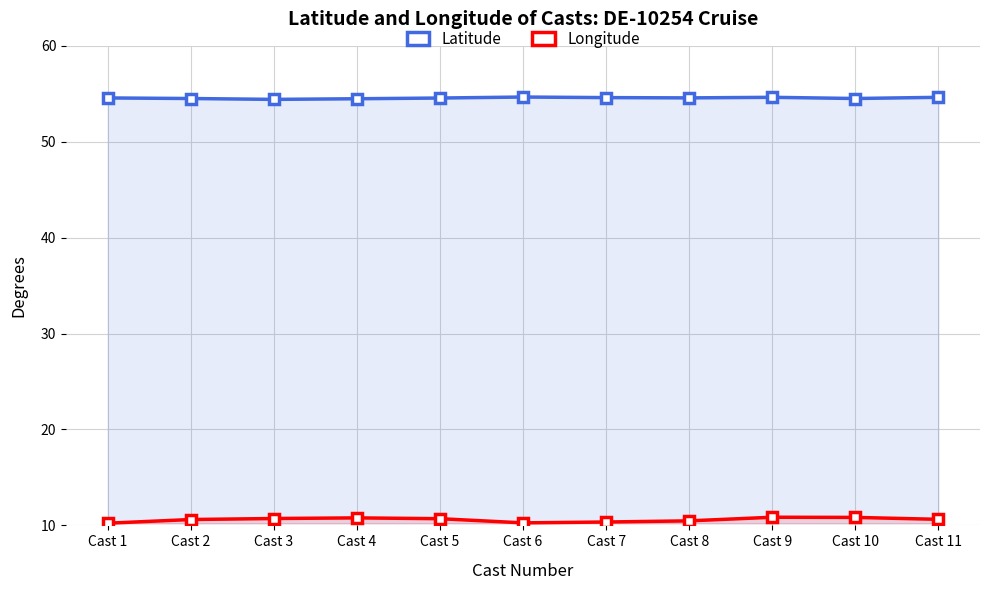

At which label does Longitude reach its minimum?

Cast 1